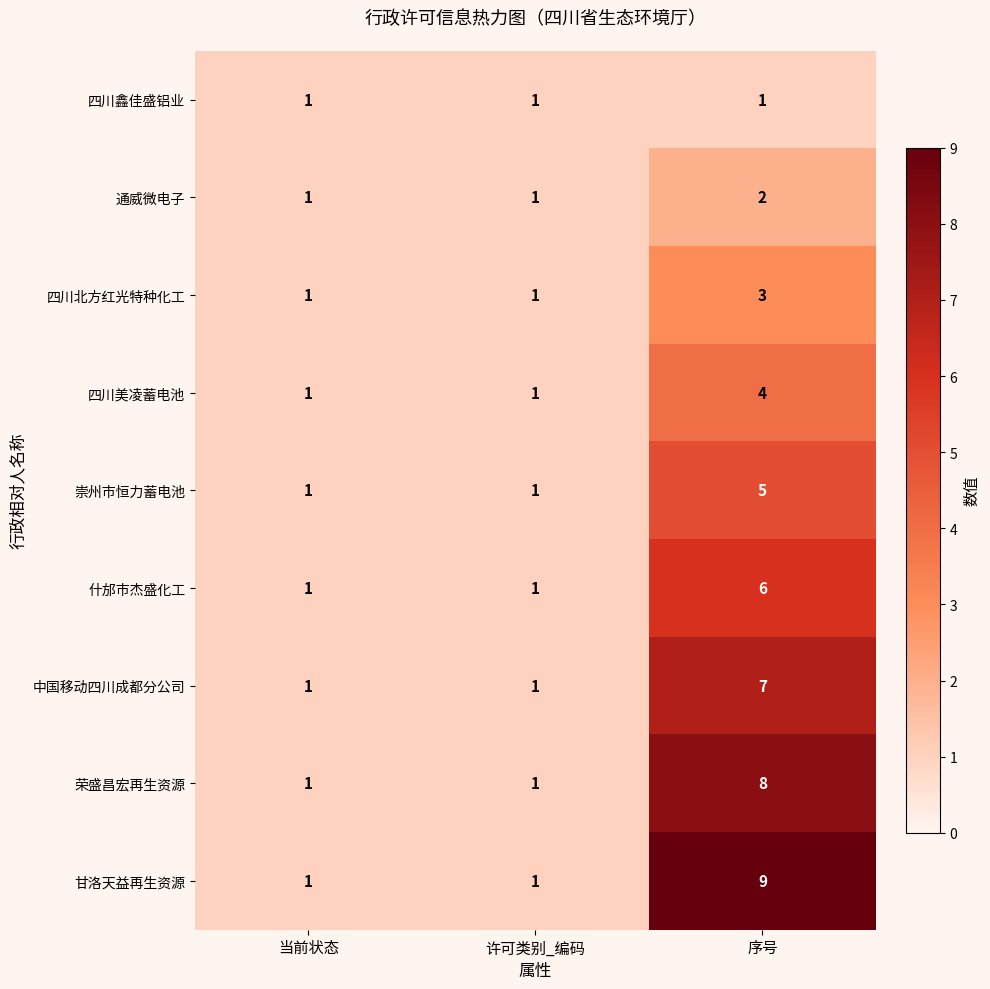

What is the greatest value displayed?

9